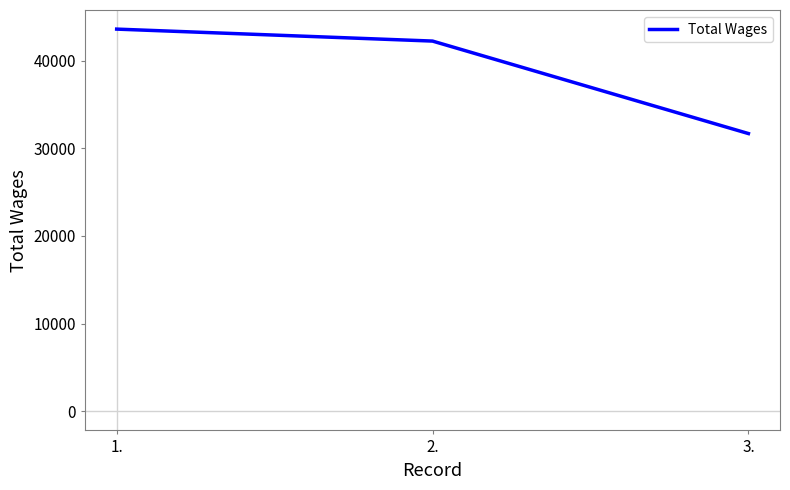

Between 3. and 2., which is larger?

2.